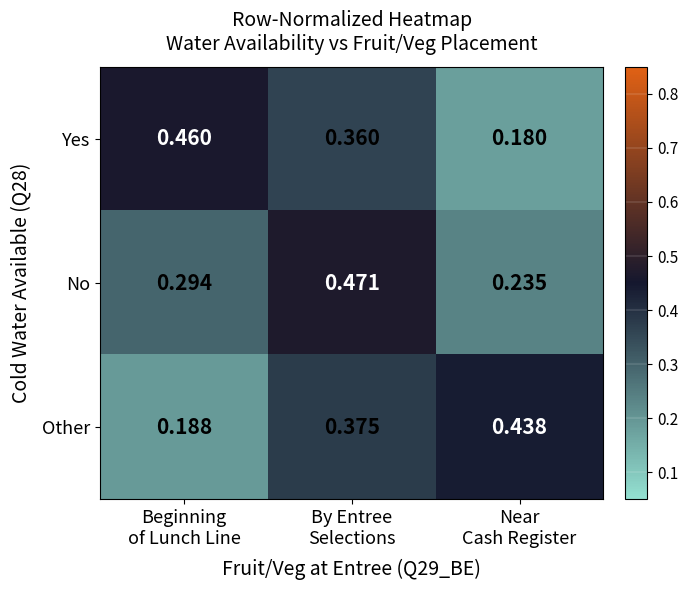

Which series has the largest total across all categories?

Other